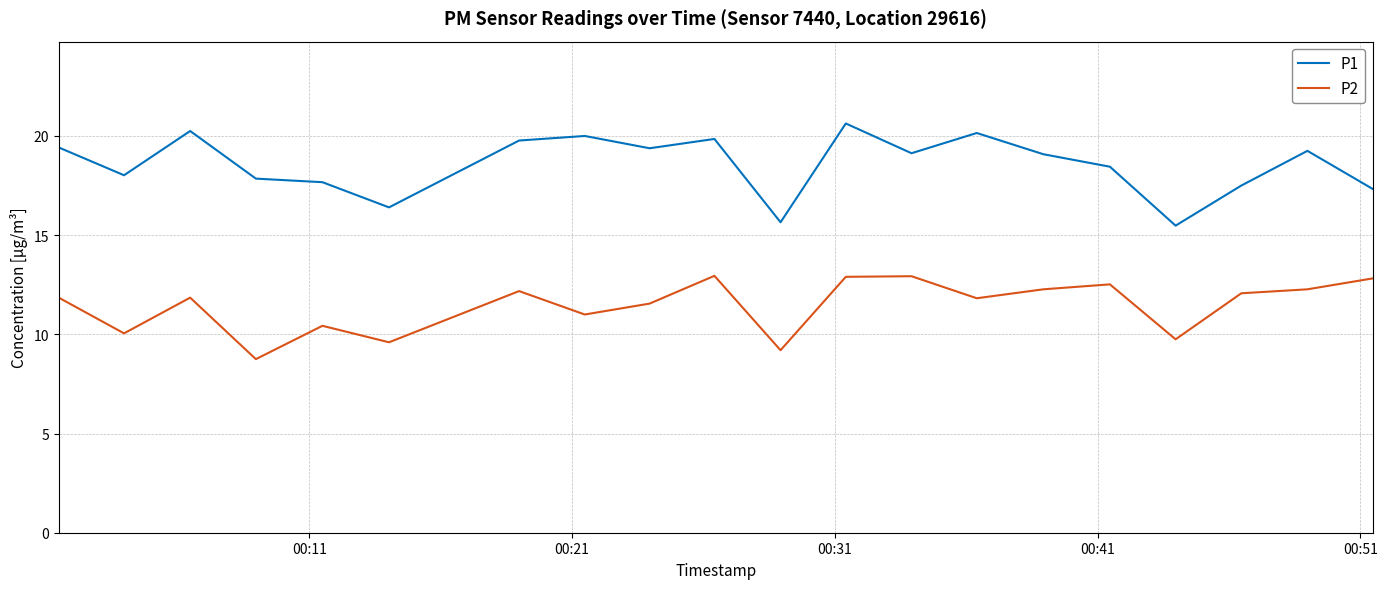

Rank the series by their average value, from highest to lowest.

P1, P2